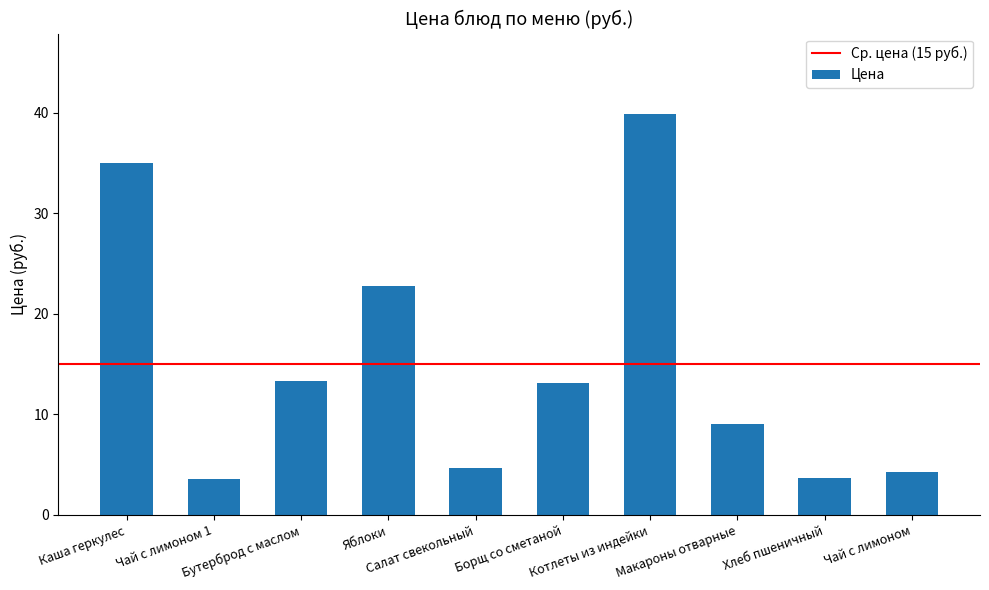

What is the value of the 8th bar from the left?

9.0